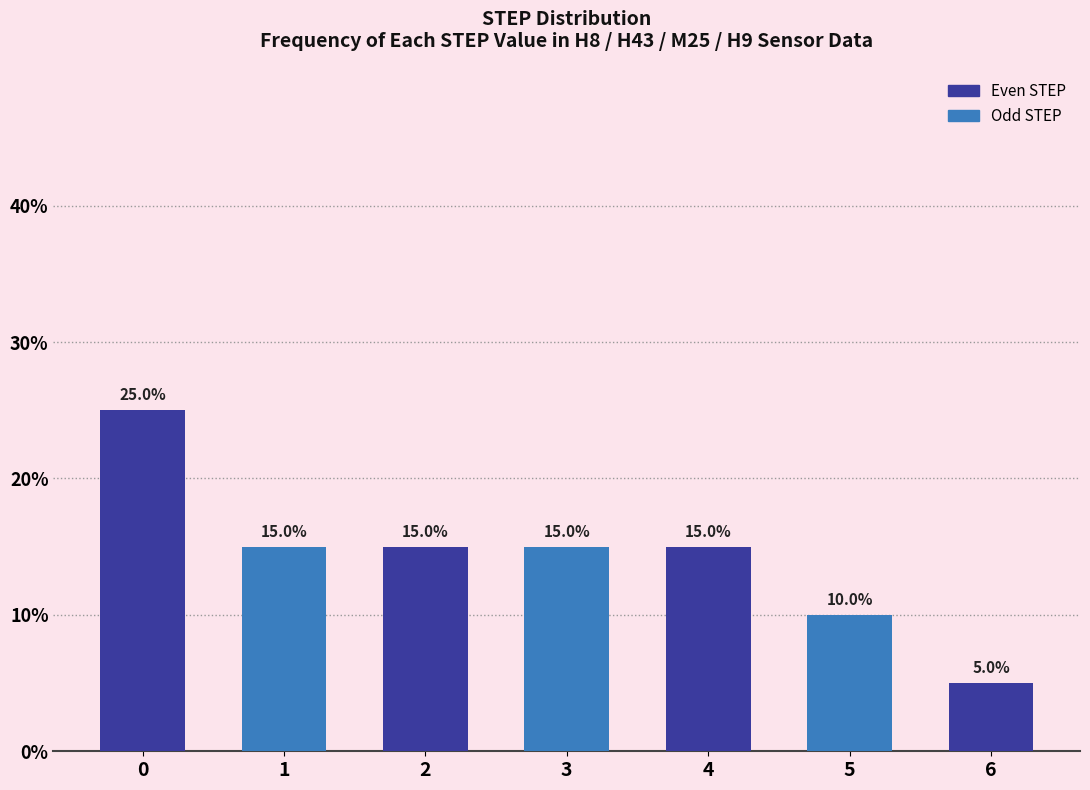

Count the values in the range 10 to 15.

5